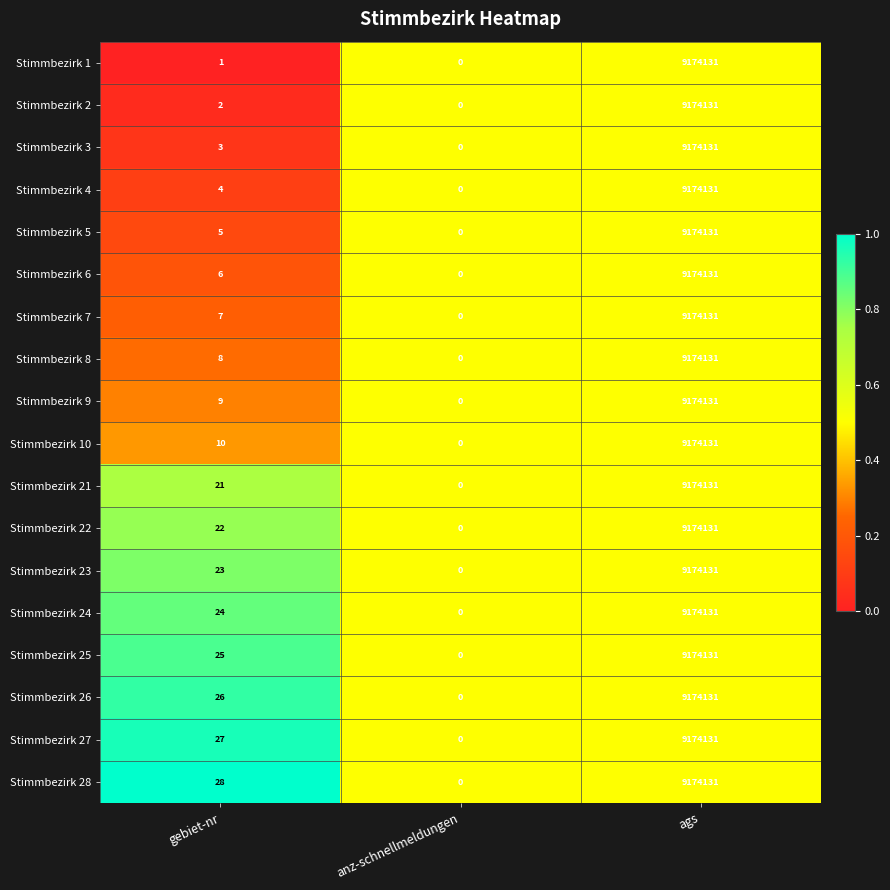

What is the total value across all series at ags?

165134358